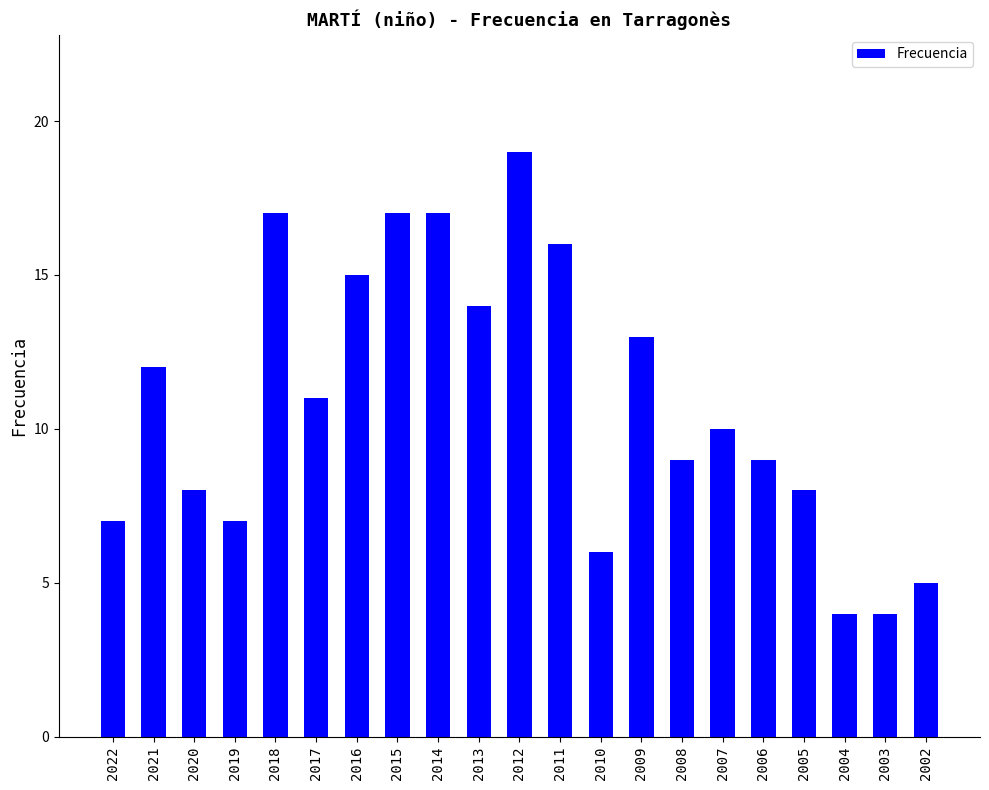

The value at 2011 is 16. True or false?

True